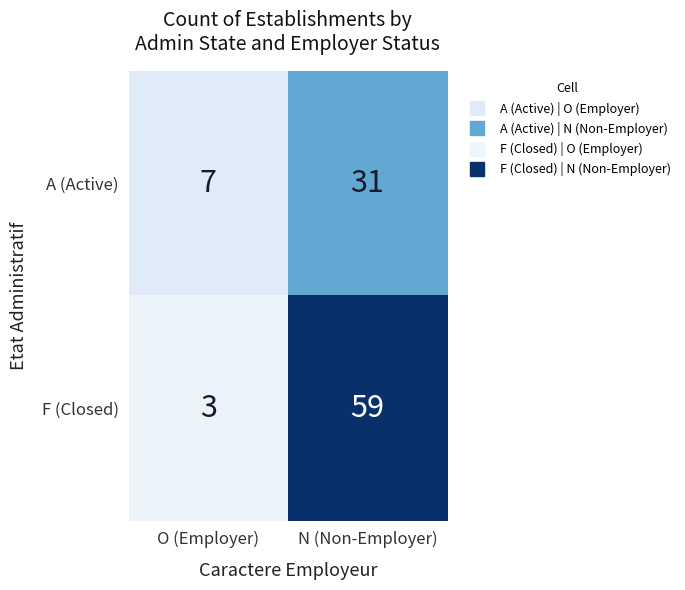

Reading right to left, transcribe all the data shown in this chart.

A (Active): N (Non-Employer)=31	O (Employer)=7
F (Closed): N (Non-Employer)=59	O (Employer)=3